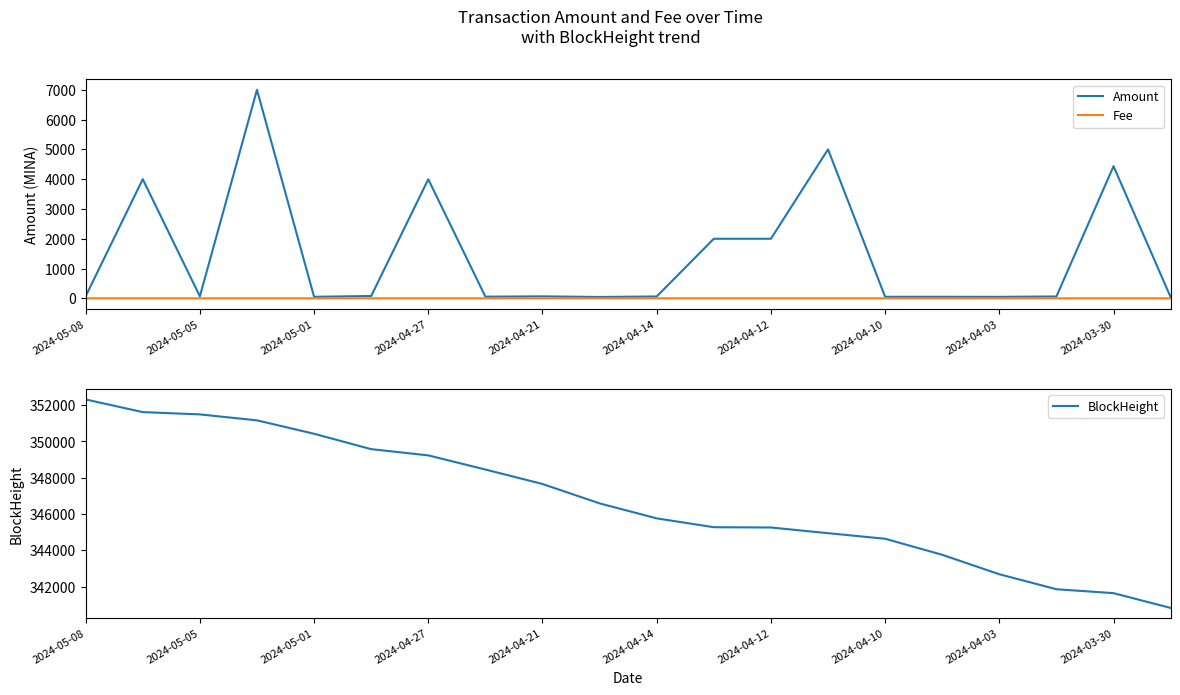

True or false: BlockHeight and Fee intersect in this chart.

False